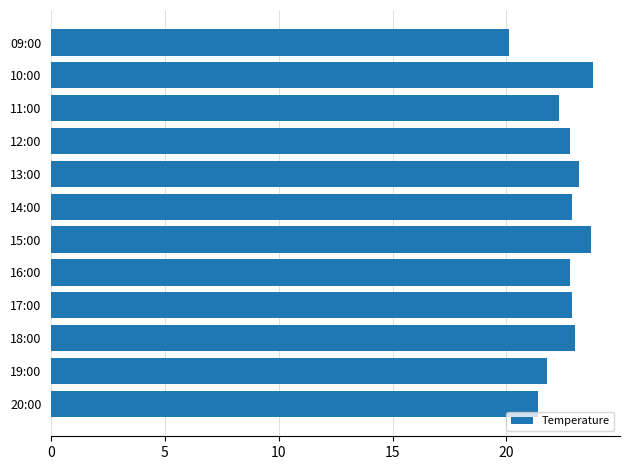

What is the change in value from 16:00 to 09:00?

-2.7